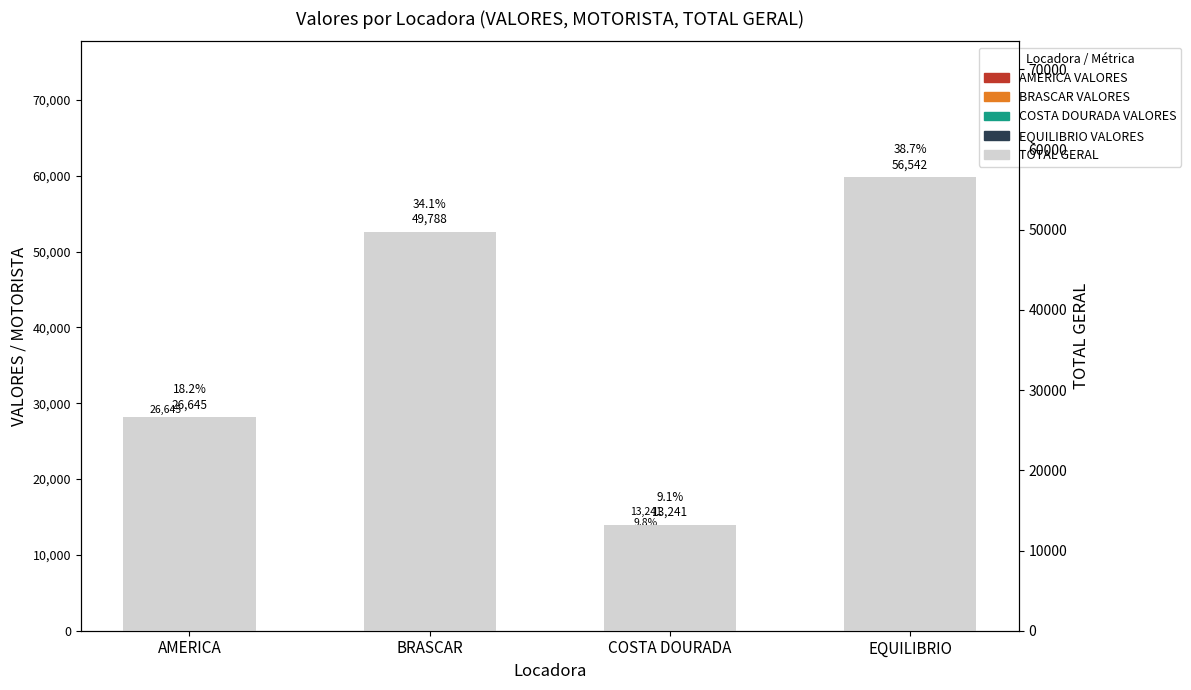

True or false: VALORES has a value of 7224.2 at COSTA DOURADA.

False